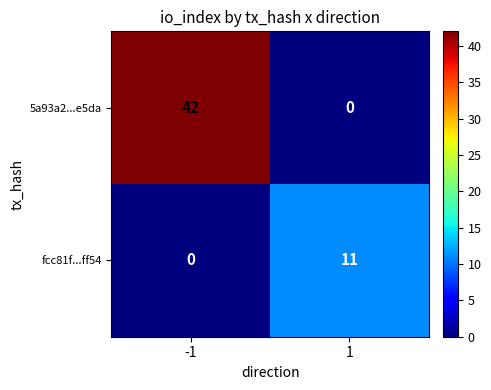

Reading left to right, extract all data points from this chart.

5a93a2...e5da: 42	0
fcc81f...ff54: 0	11